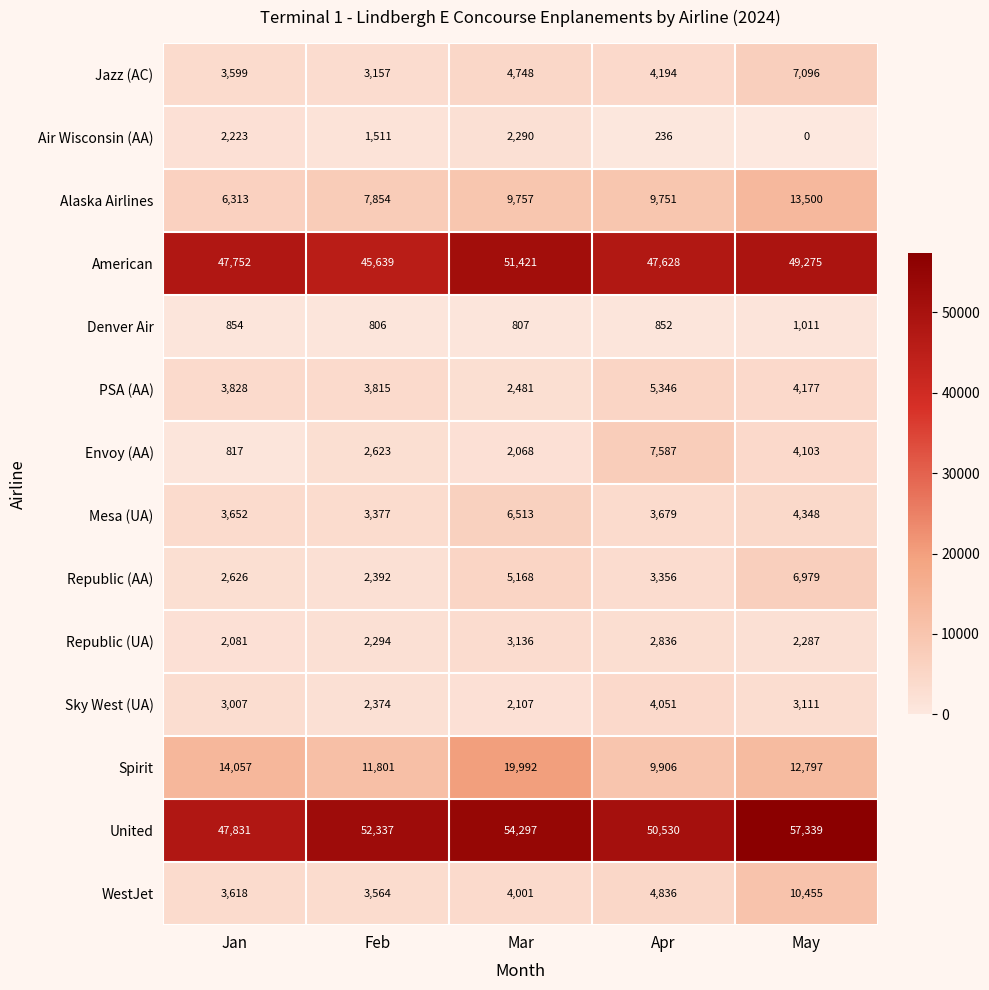

What is the minimum value for PSA (AA)?

2481